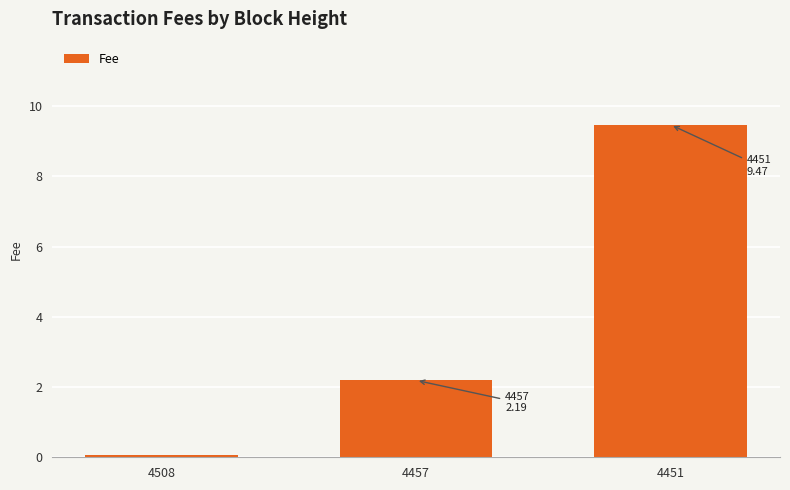

What is the change in value from 4508 to 4457?

+2.1